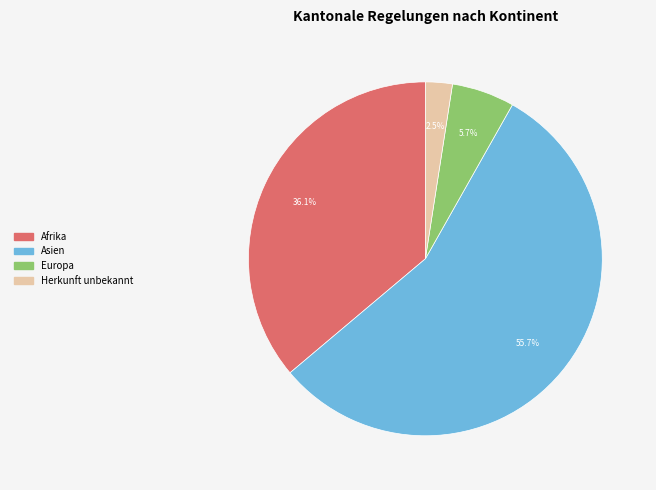

Rank the categories by value from lowest to highest.

Herkunft unbekannt, Europa, Afrika, Asien